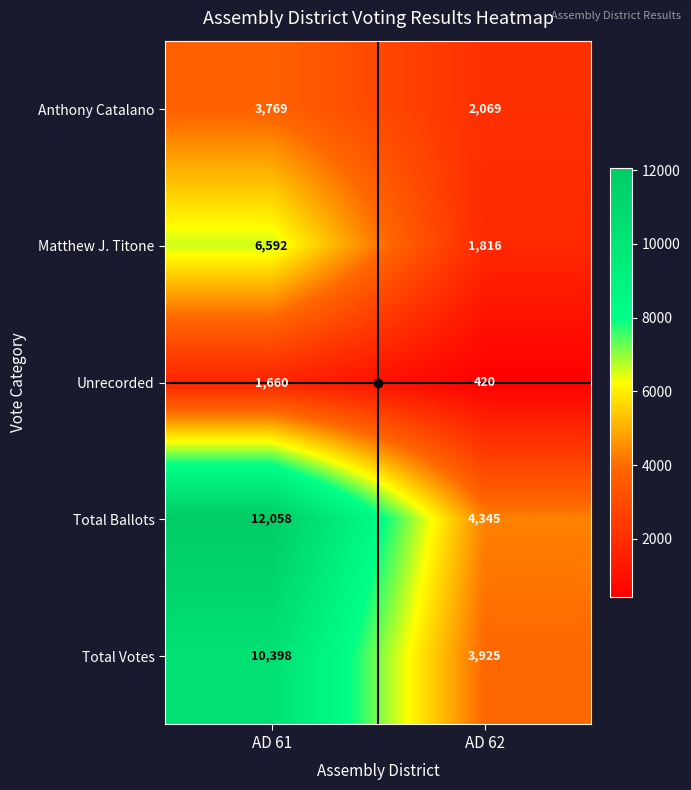

Where is Total Ballots nearest to the value 8201?

AD 62